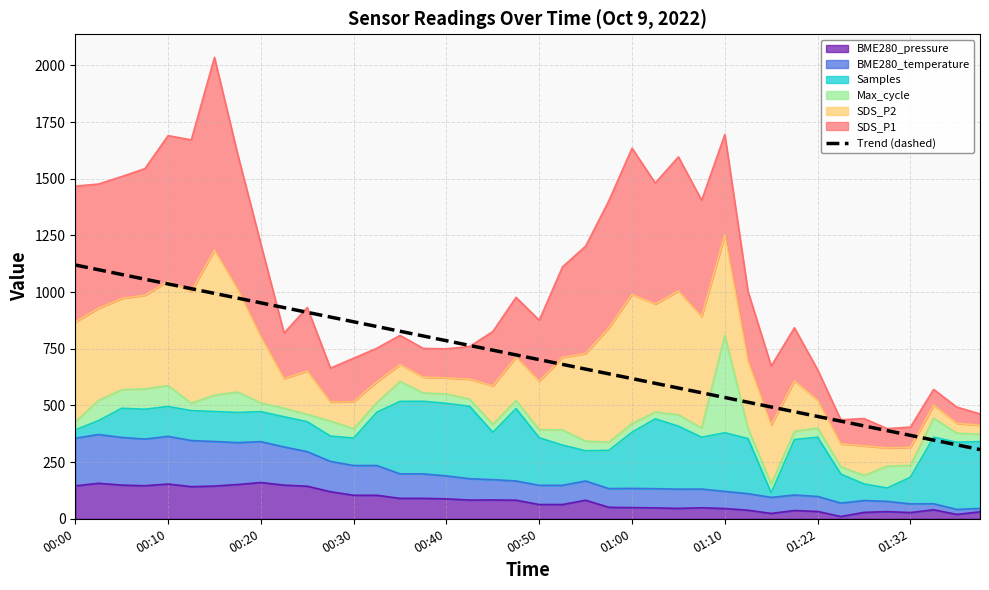

Does the chart display data point markers on the line(s)?

No